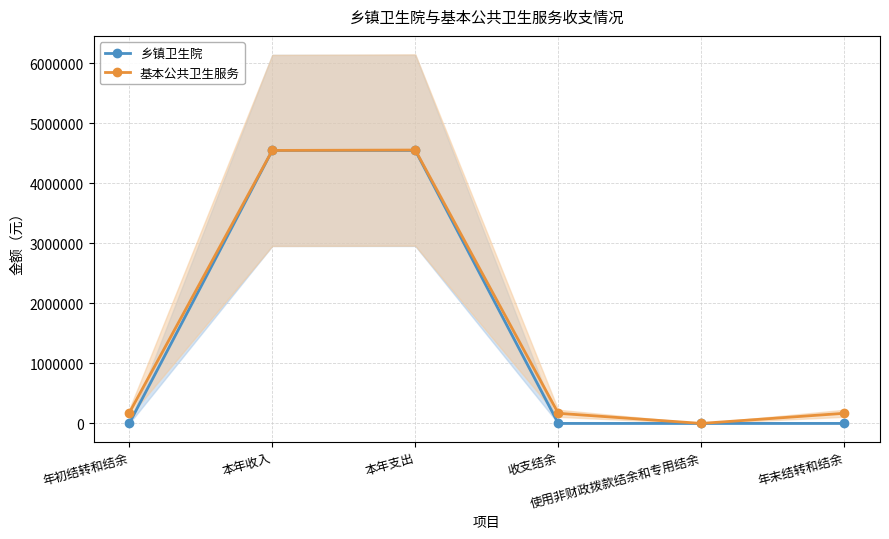

What is the label of the 2nd point from the left?

本年收入